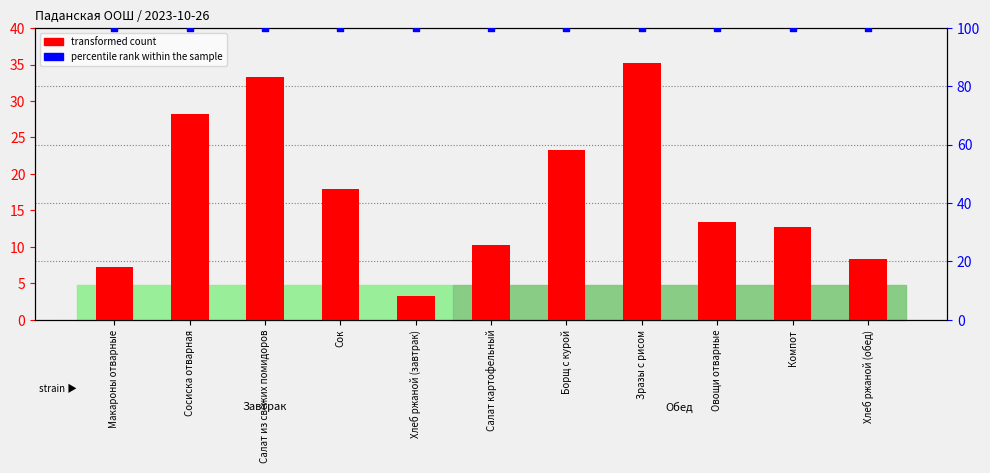

Which series reaches the minimum Y coordinate?

transformed count